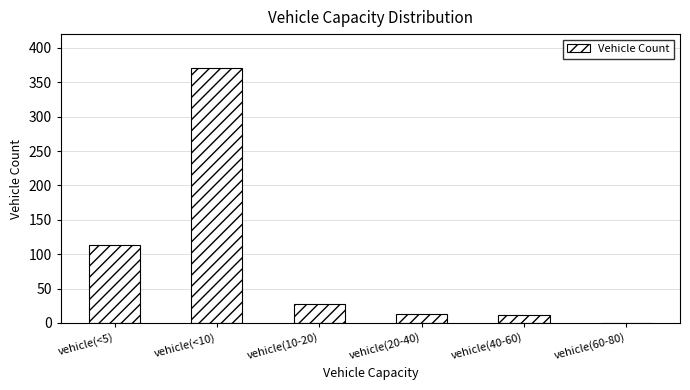

What is the sum of all values?

535